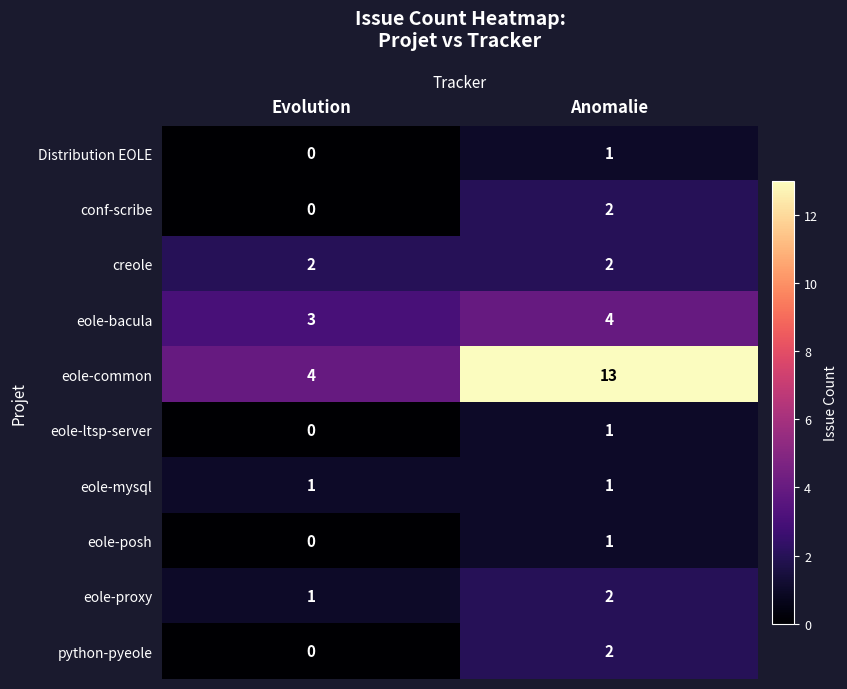

What is the minimum value for eole-common?

4